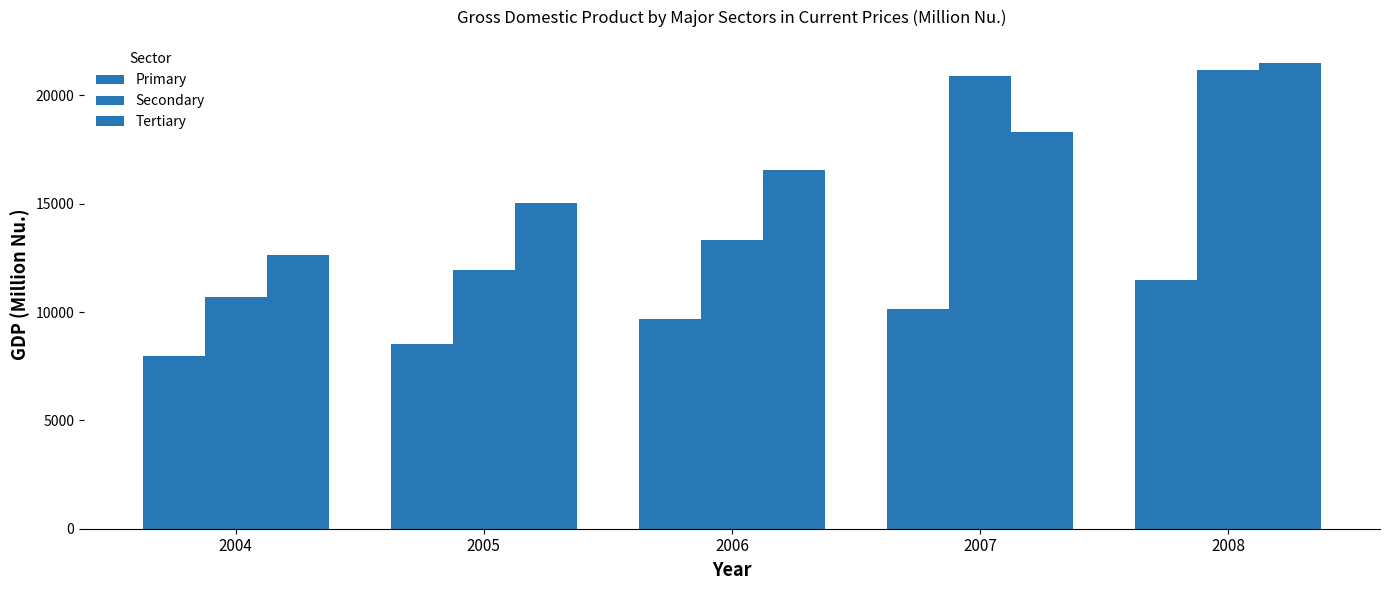

The Tertiary series shows 16563.9 at 2006. True or false?

True